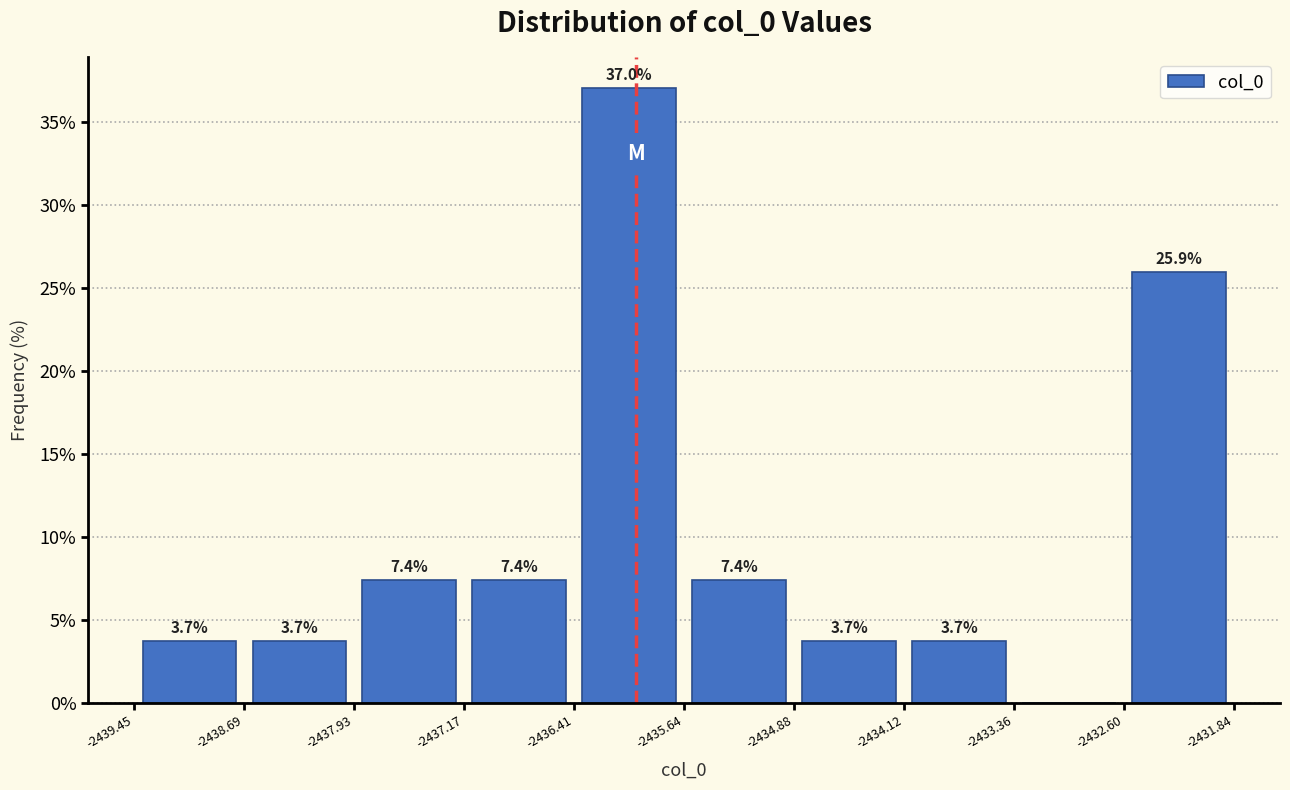

Which range on the x-axis has the tallest bar?

-2436.41 to -2435.64